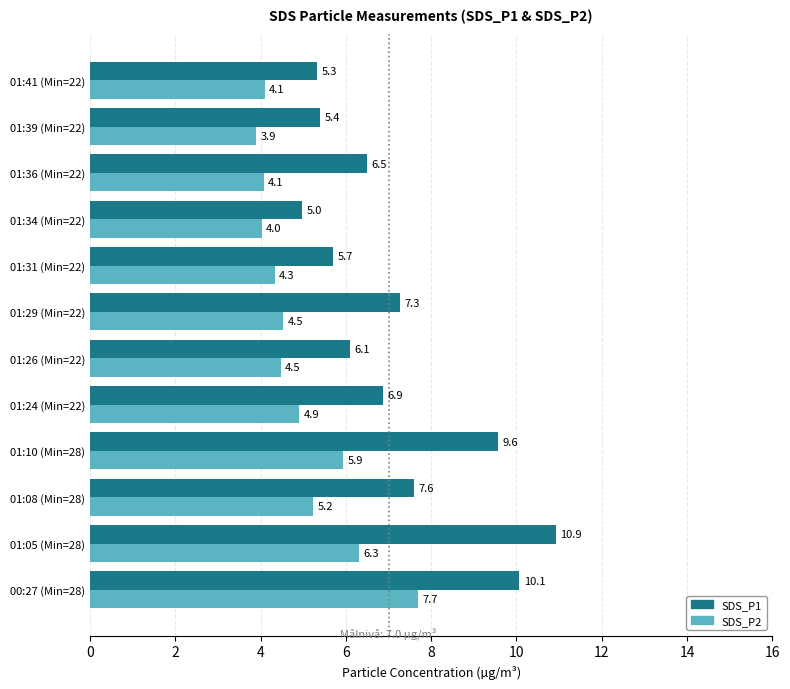

Which series has the largest range (max minus min)?

SDS_P1